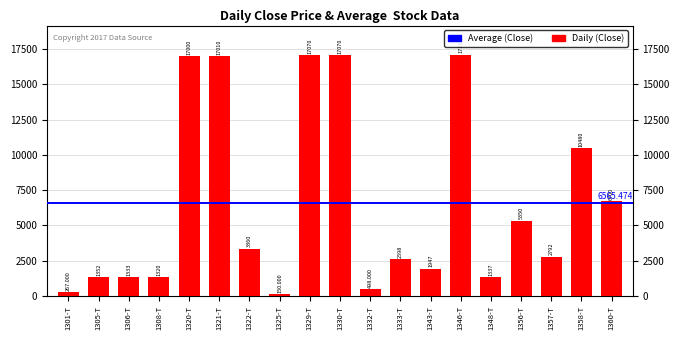

What position from the right is 1356-T?

4